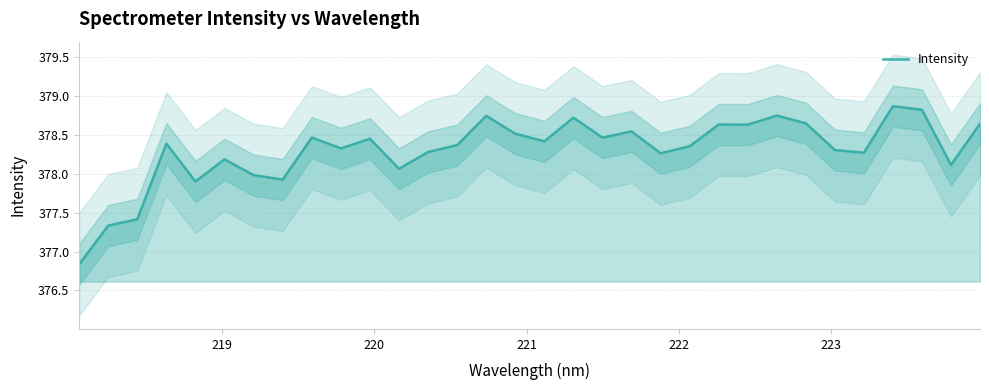

How many points are higher than both their immediate neighbors (excluding endpoints)?

10